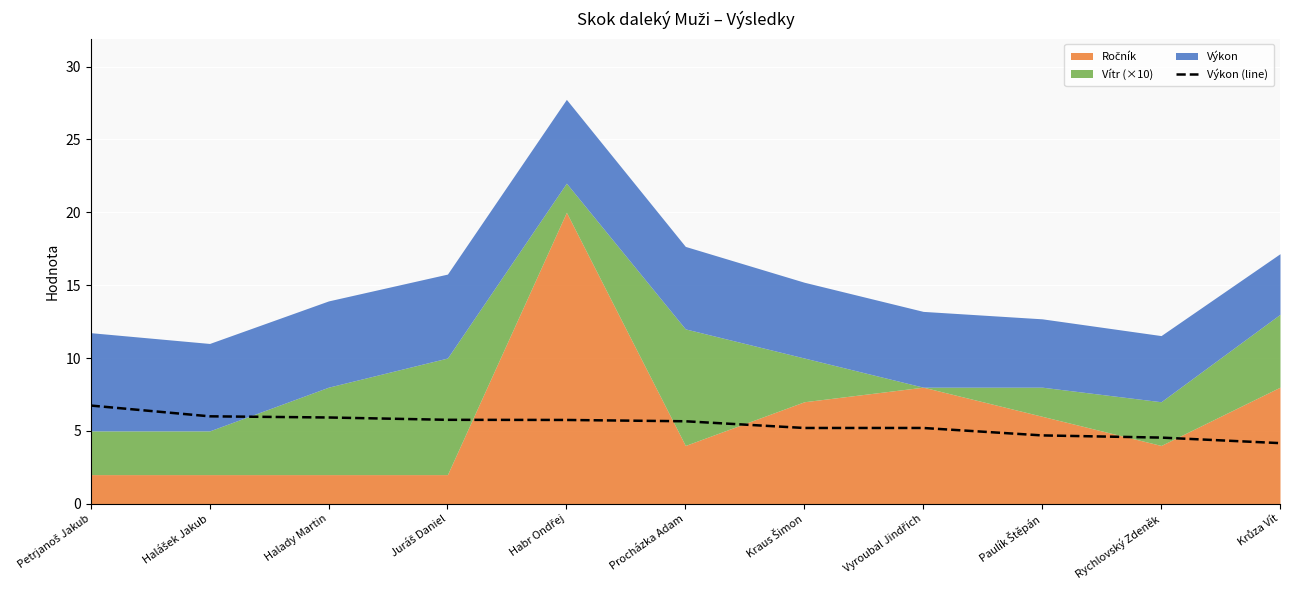

What is the maximum value for Výkon (line)?

6.7